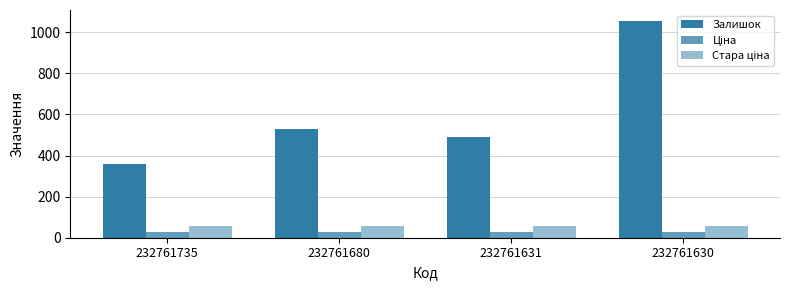

Count the number of categories in the chart.

4